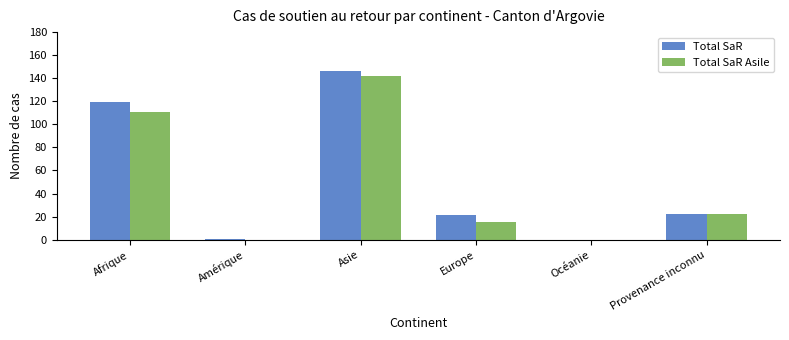

What is the highest value of the Total SaR Asile series?

142